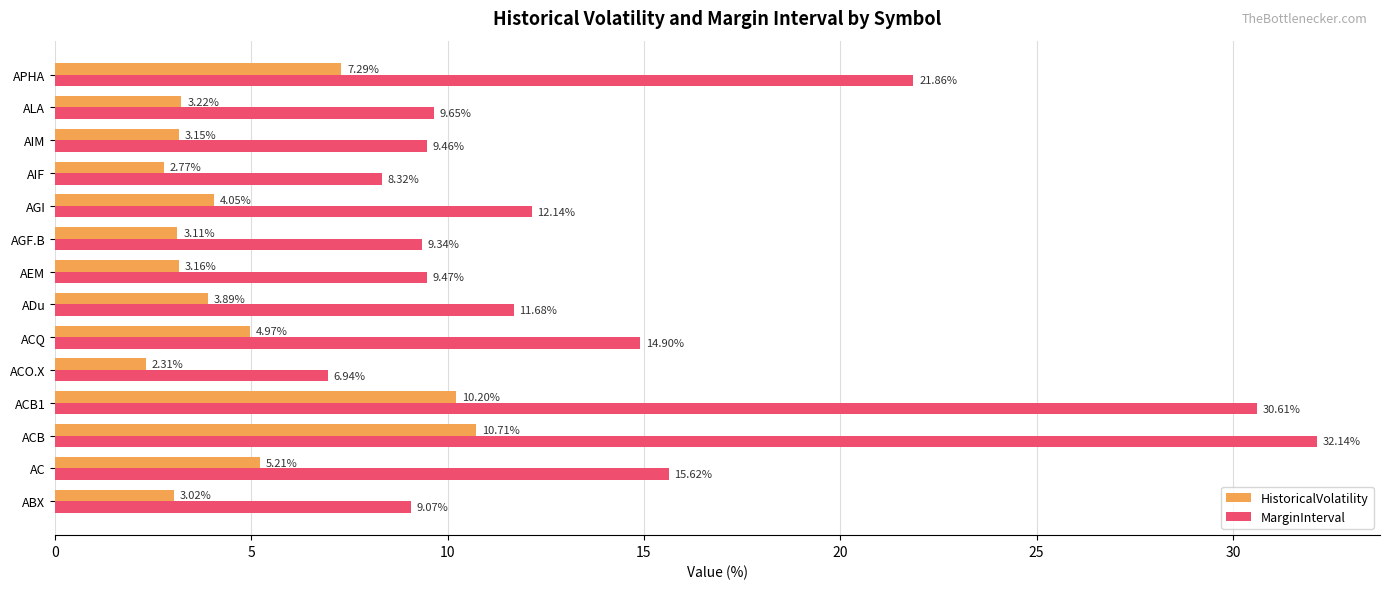

Which series has the widest spread of values?

MarginInterval